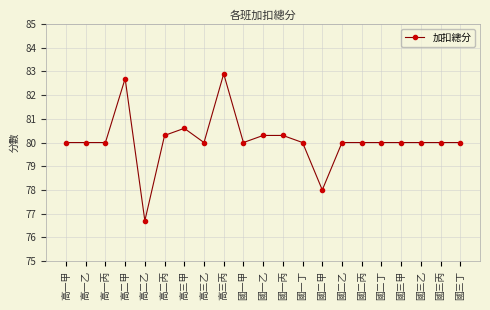

True or false: there are more than 0 points higher than both neighbors.

True